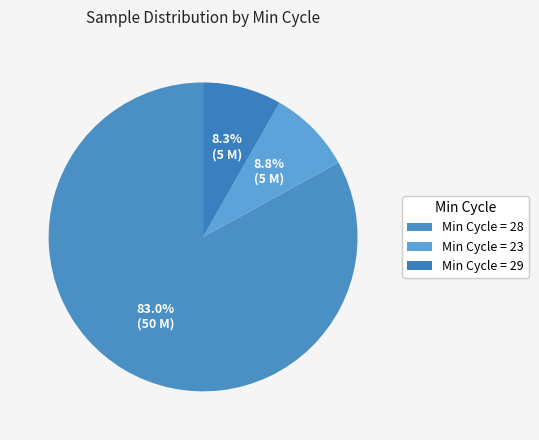

How many slices are in this pie chart?

3